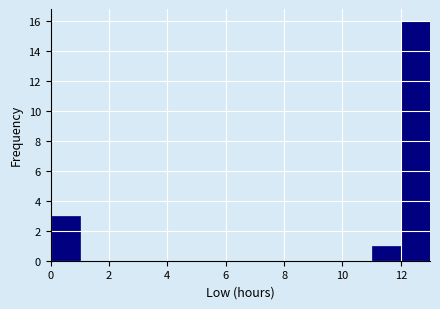

Reading left to right, transcribe this chart: for each bar, give the range it covers on the x-axis and its height. The values are not printed on the chart, so give them approximately, as read against the axis.

0 to 1: 3
1 to 2: 0
2 to 3: 0
3 to 4: 0
4 to 5: 0
5 to 6: 0
6 to 7: 0
7 to 8: 0
8 to 9: 0
9 to 10: 0
10 to 11: 0
11 to 12: 1
12 to 13: 16